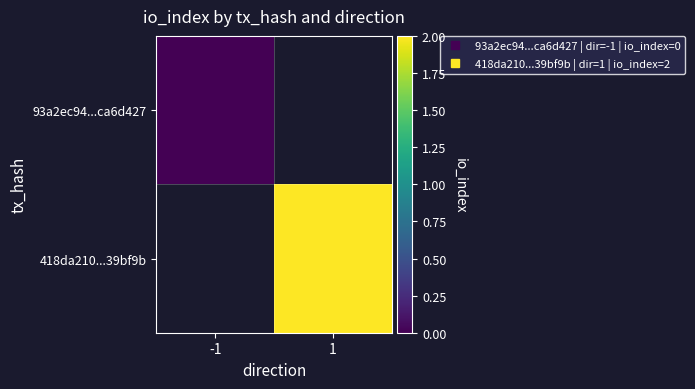

Which has a higher value, -1 or 1?

1